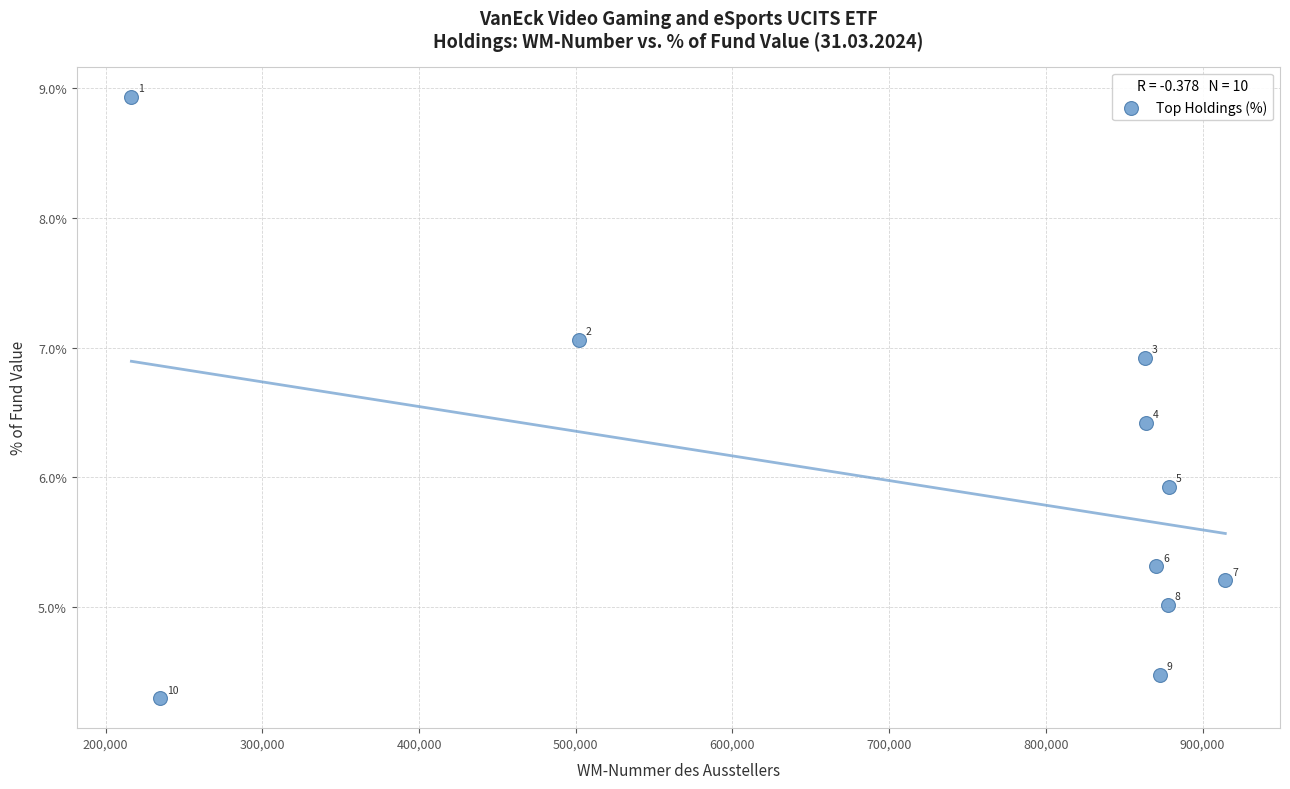

What is the range of Y values (max minus min)?

4.6